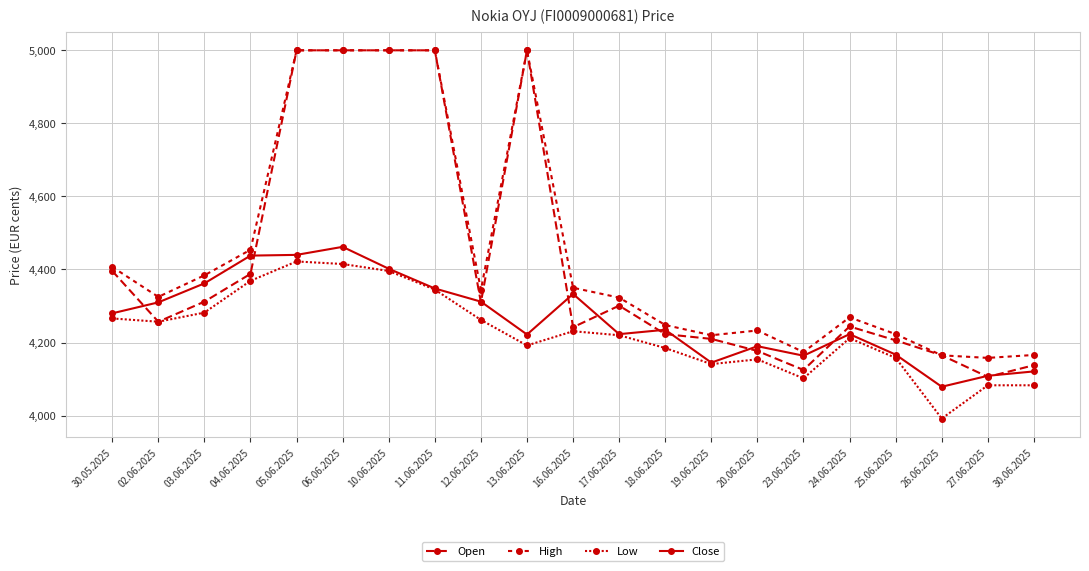

Does the chart have visible grid lines?

Yes